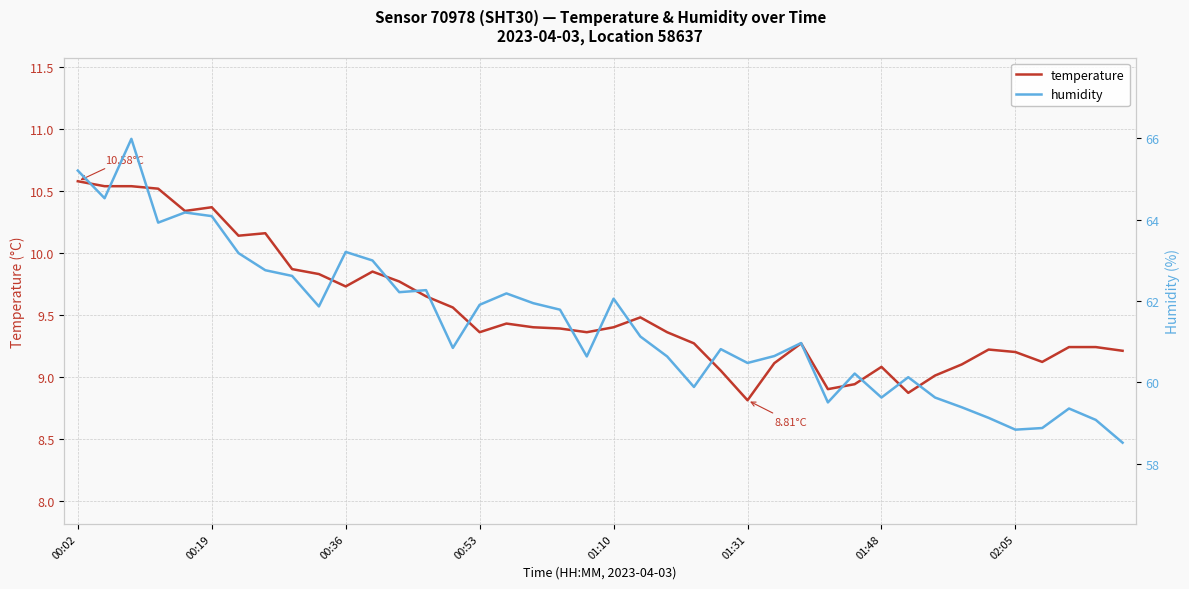

How many data points in humidity are less than 61?

20